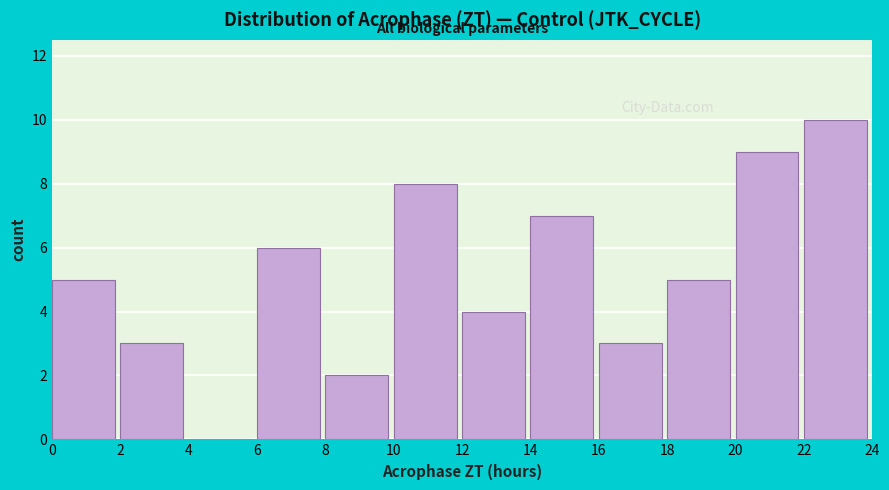

Over which range of the x-axis is the bar tallest?

22 to 24